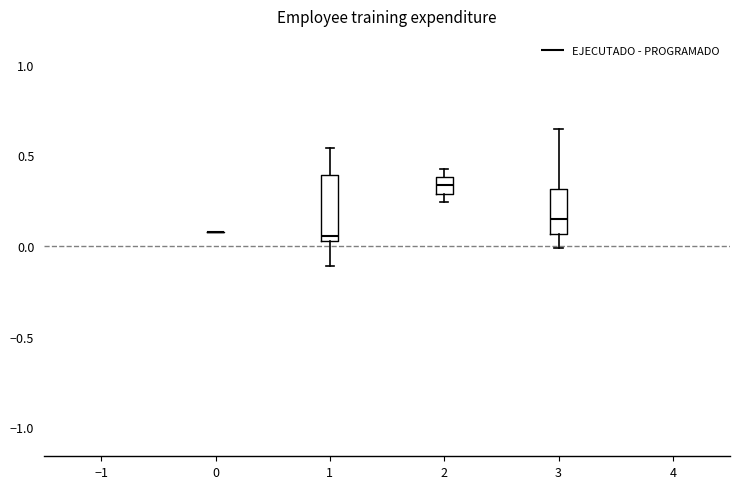

Reading left to right, read every box against the y-axis: the position of its median line, the range the box covers, and the ends of its whiskers. The values are not printed on the chart, so give them approximately, as read against the axis.

0: box collapsed to a line at 0.10, whiskers 0.10 to 0.10
1: median 0.05 (just above the box's lower edge), box 0.05 to 0.40, whiskers -0.10 to 0.55
2: median 0.35, box 0.30 to 0.40, whiskers 0.25 to 0.45
3: median 0.15, box 0.05 to 0.30, whiskers 0.00 to 0.65